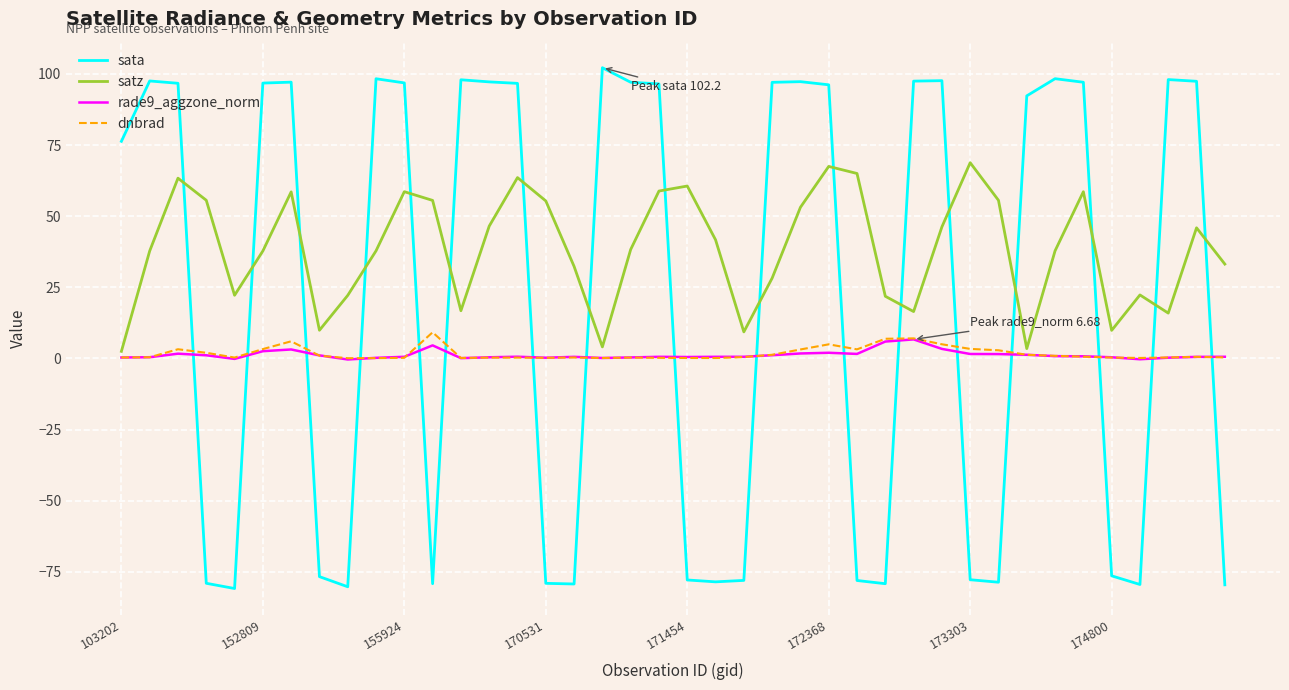

Which series has the largest total across all categories?

satz